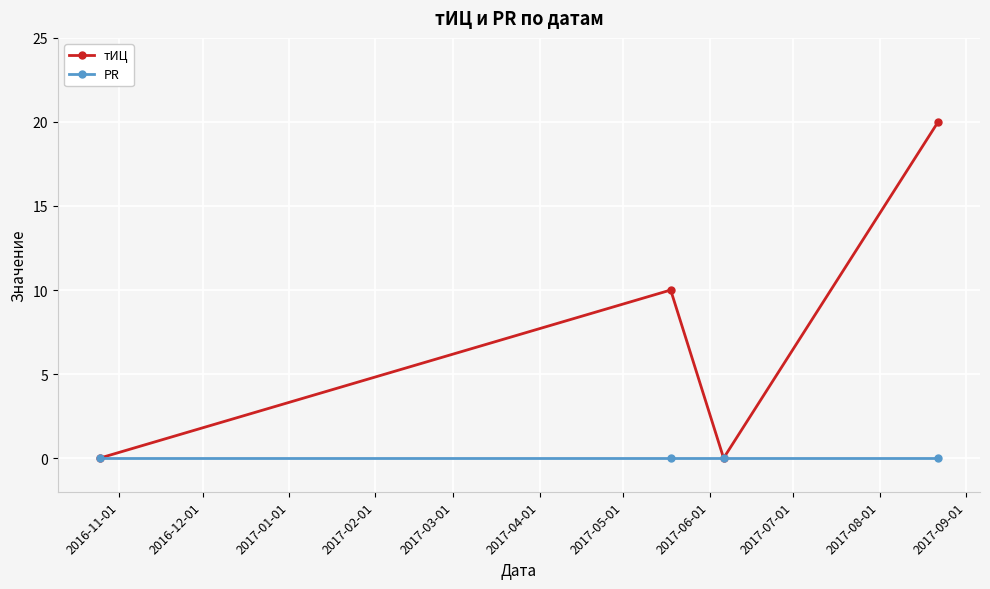

What is the maximum value shown in the chart?

20